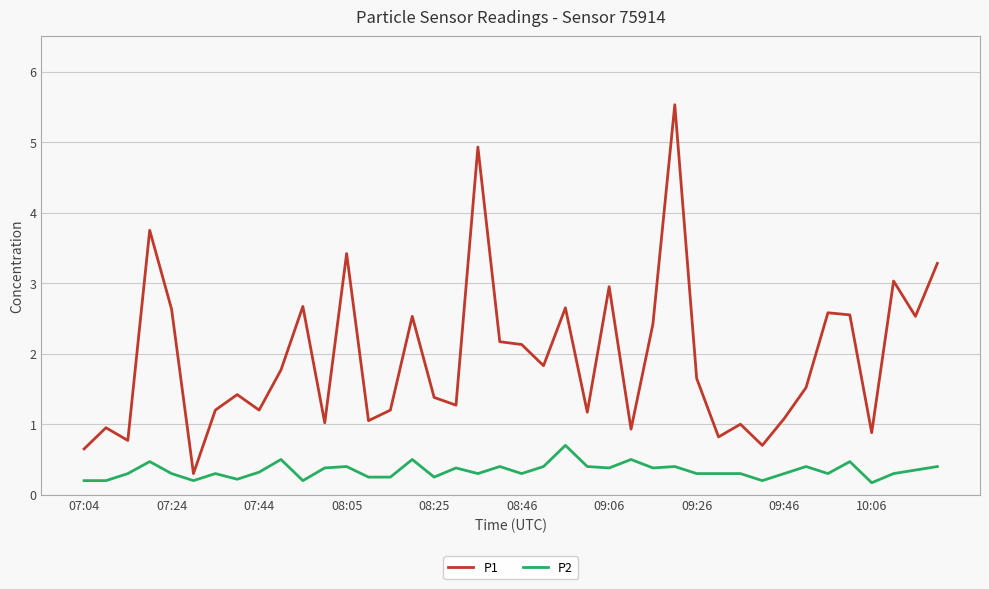

Rank the series by their average value, from lowest to highest.

P2, P1